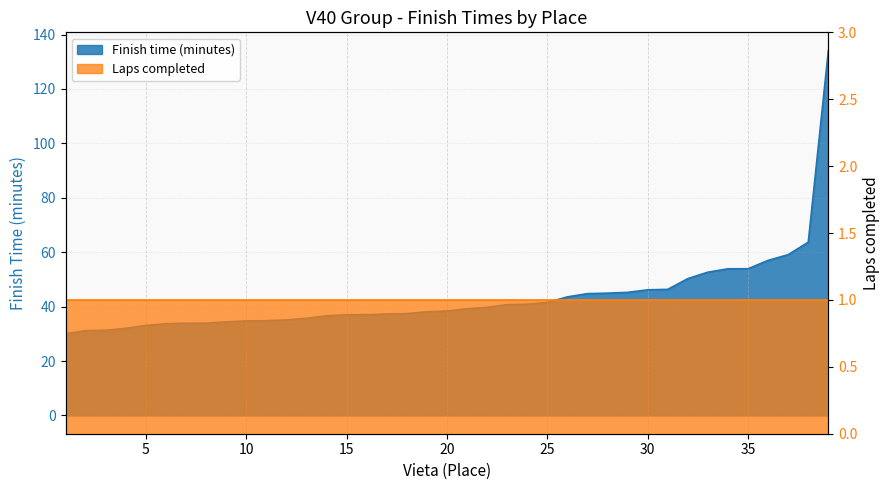

List the labels in order of value, largest first.

39, 38, 37, 36, 35, 34, 33, 32, 31, 30, 29, 28, 27, 26, 25, 24, 23, 22, 21, 20, 19, 18, 17, 16, 15, 14, 13, 12, 11, 10, 9, 8, 7, 6, 5, 4, 3, 2, 1